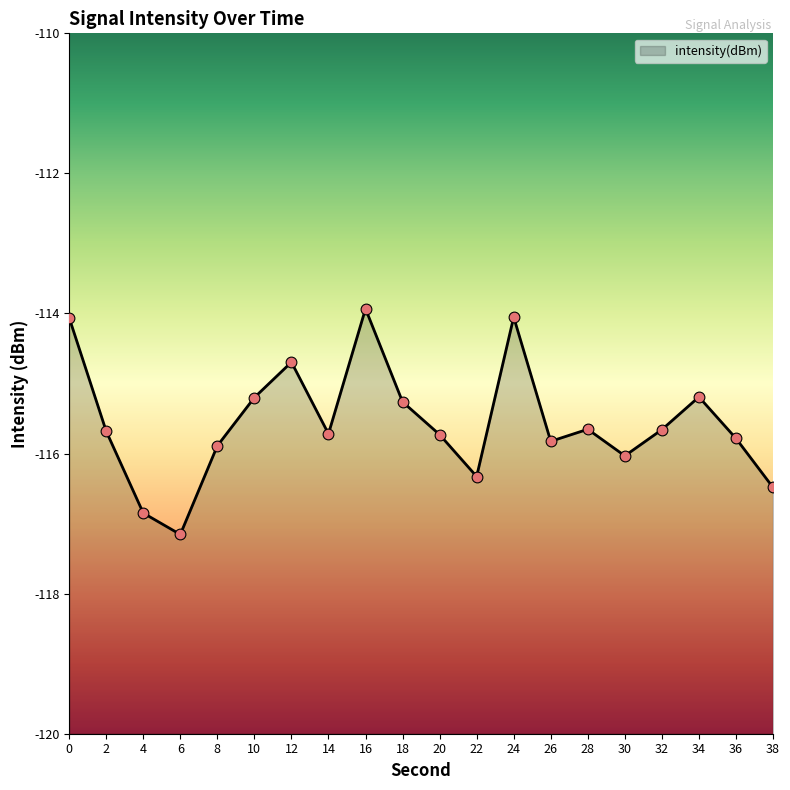

What is the change in value from 10 to 32?

-0.5